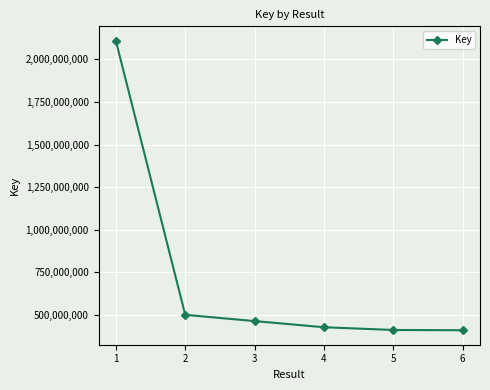

Is it true that the value at 6 is 119950632?

False